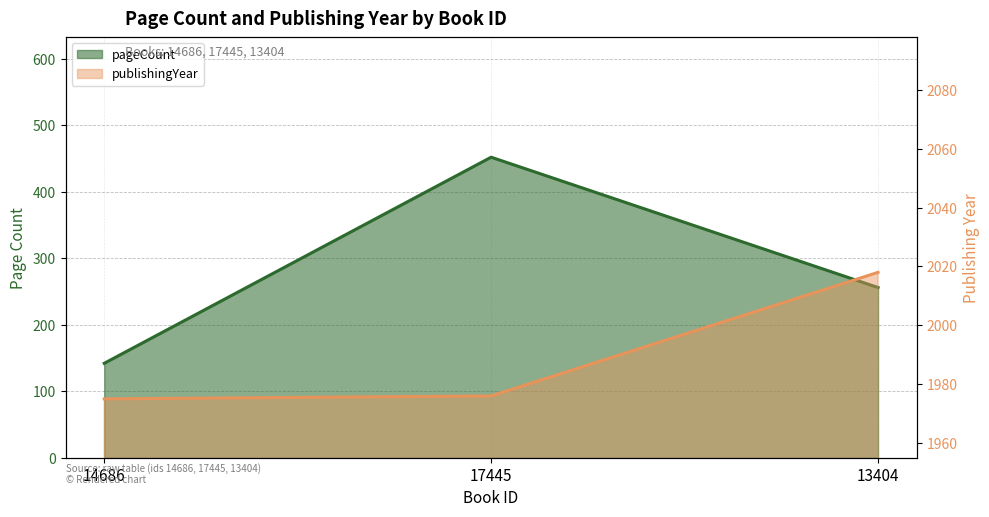

What is the total value across all series at 14686?

2117